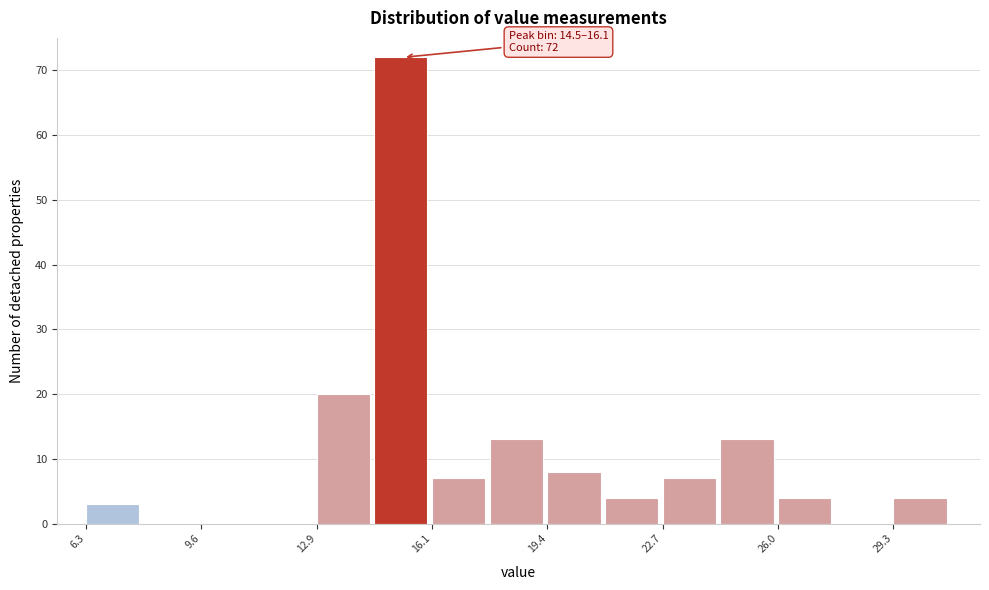

Around what value on the x-axis is the tallest bar? Give the approximate position of its centre, as read against the axis.

15.5